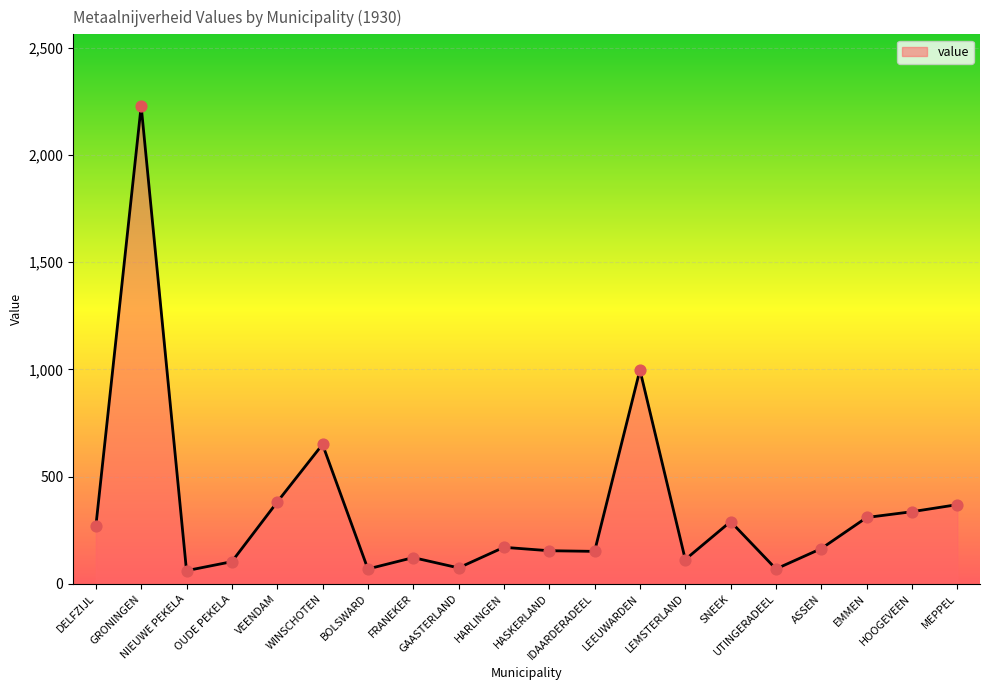

Which has a higher value, UTINGERADEEL or SNEEK?

SNEEK